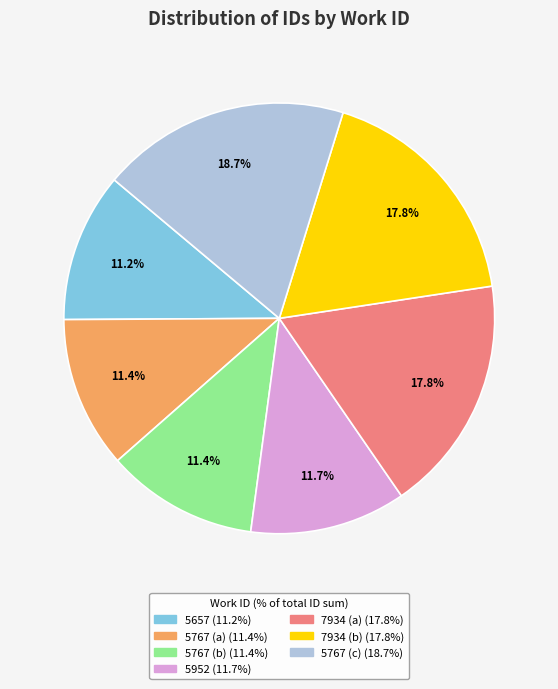

Does any single category account for the majority?

No